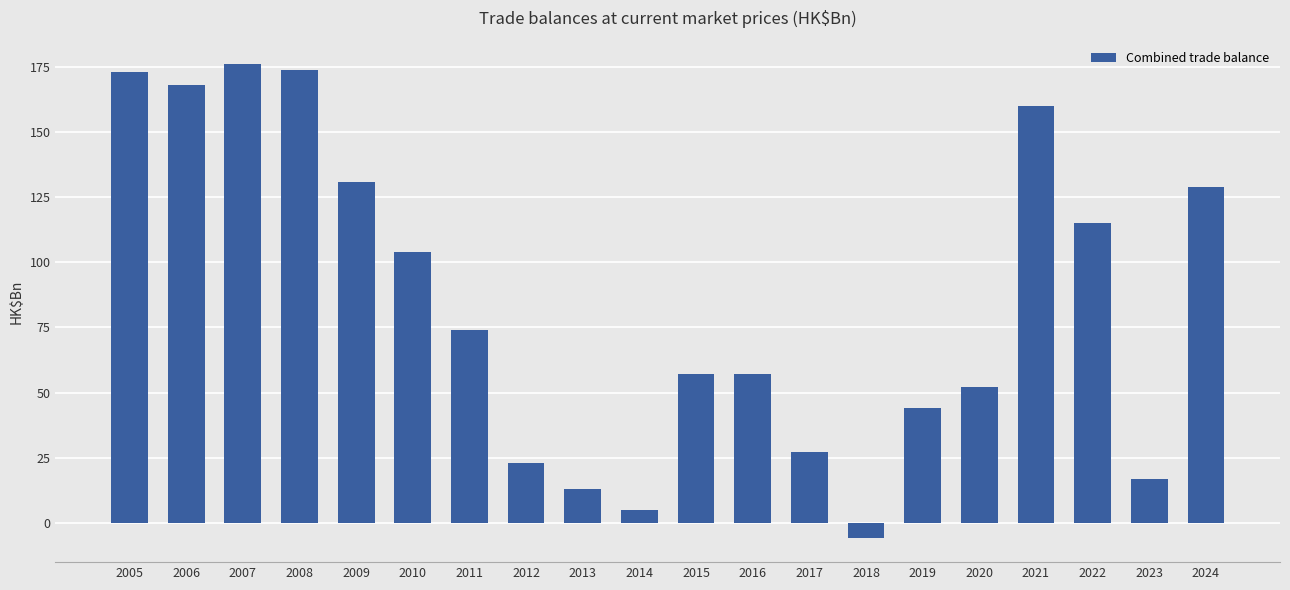

What is the ratio of the value at 2015 to the value at 2023?

3.4